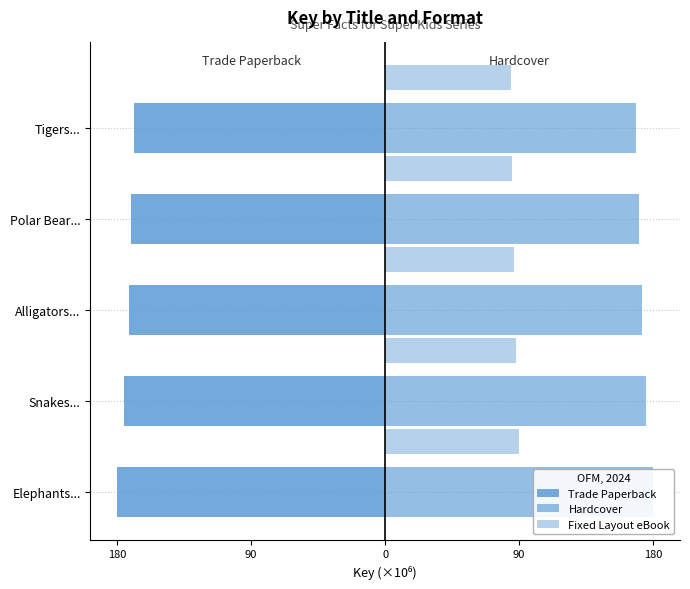

Reading right to left, extract all data points from this chart.

Trade Paperback: -168.3	-170.4	-172.1	-175.2	-179.7
Hardcover: 168.3	170.4	172.1	175.2	179.7
Fixed Layout eBook: 84.1	85.2	86.0	87.6	89.9